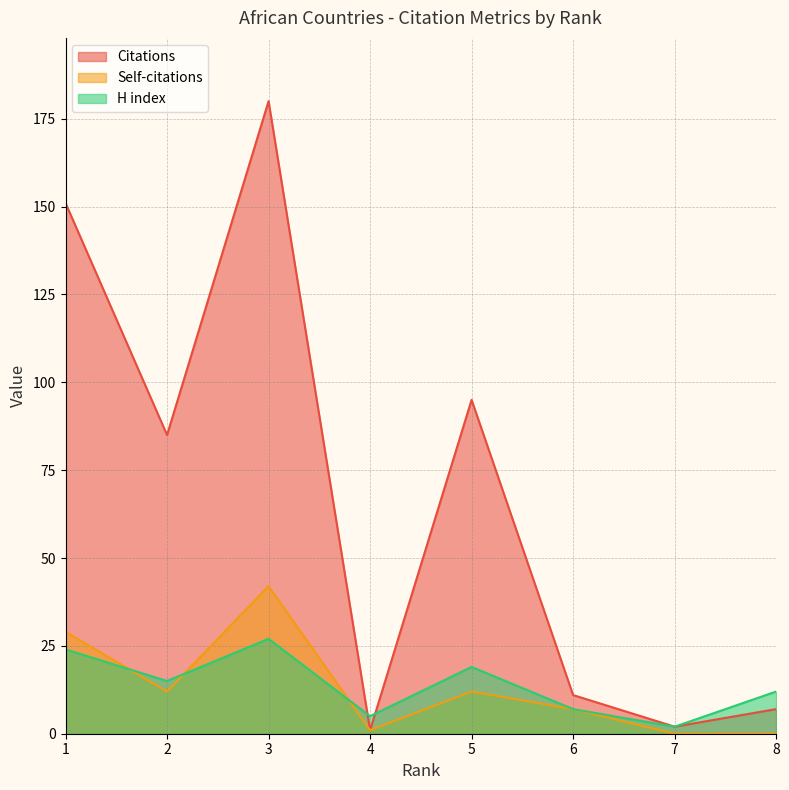

At which category is the sum across all series the highest?

3